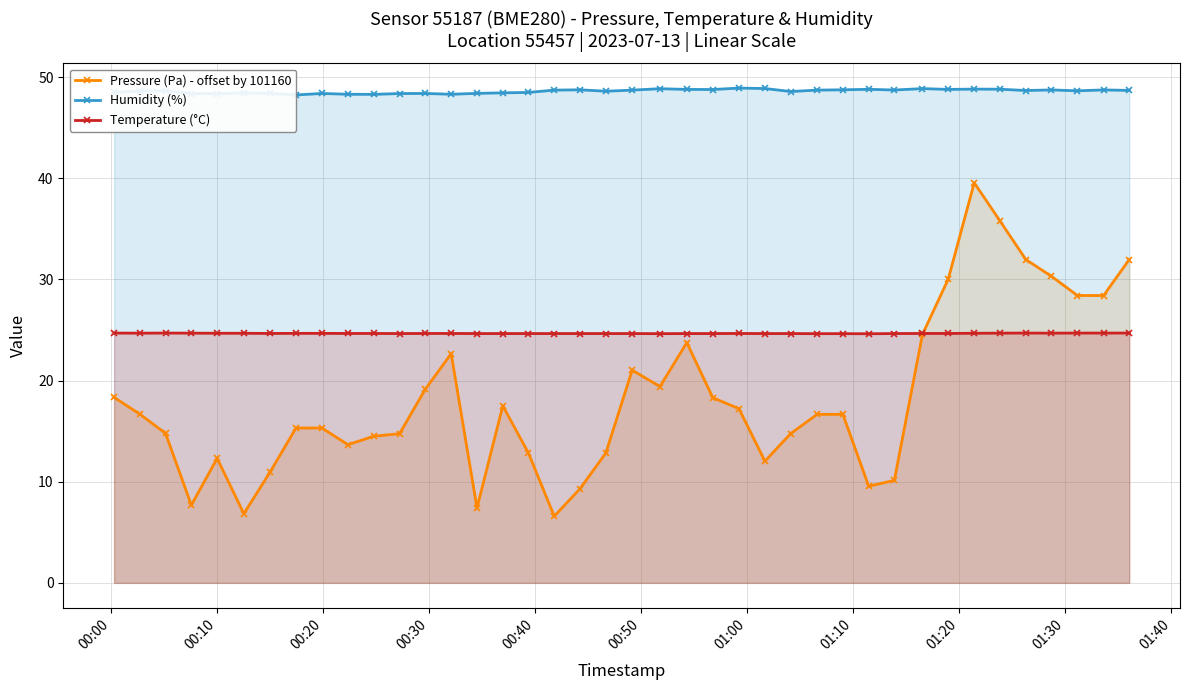

What is the highest value of the Temperature (°C) series?

24.7